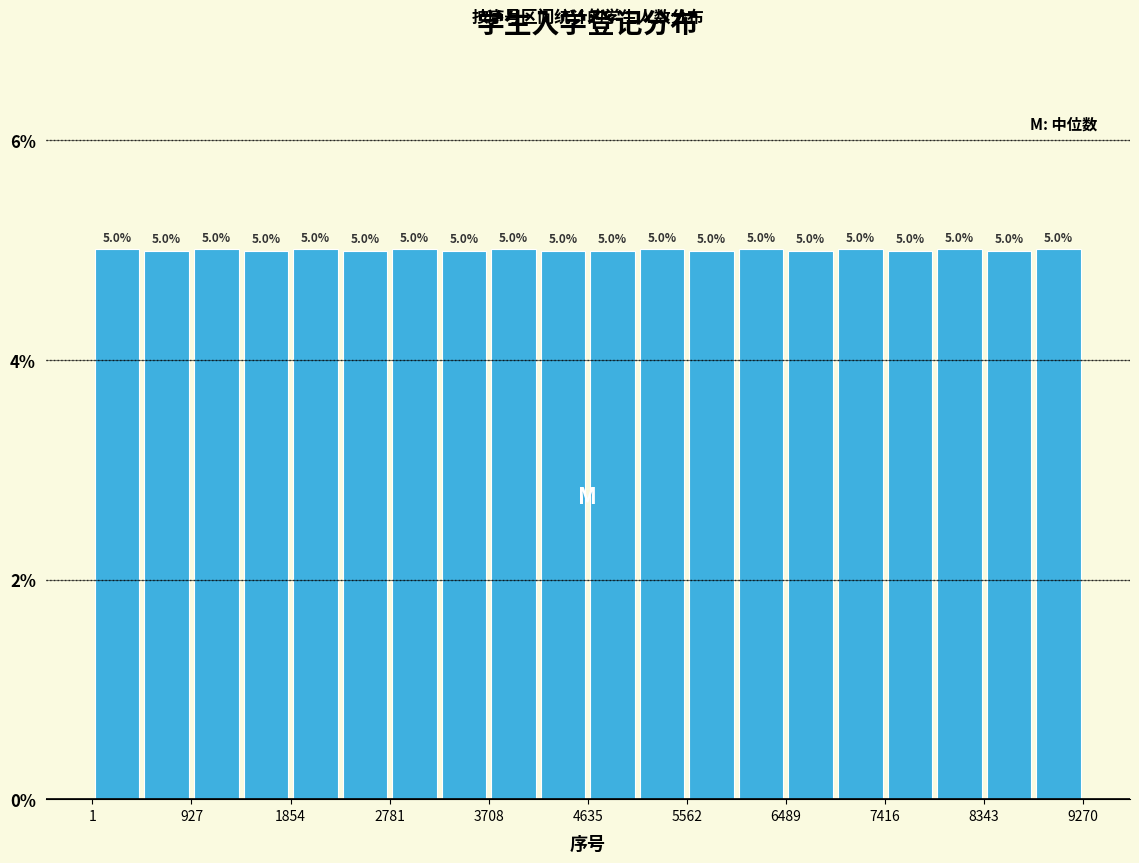

Reading left to right, list every bar in this chart as the range it spans on the x-axis followed by its height. The bar edges are not printed on the chart, so give them approximately, as read against the axis.

0 to 500: 5.0
500 to 900: 5.0
900 to 1400: 5.0
1400 to 1900: 5.0
1900 to 2300: 5.0
2300 to 2800: 5.0
2800 to 3200: 5.0
3200 to 3700: 5.0
3700 to 4200: 5.0
4200 to 4600: 5.0
4600 to 5100: 5.0
5100 to 5600: 5.0
5600 to 6000: 5.0
6000 to 6500: 5.0
6500 to 7000: 5.0
7000 to 7400: 5.0
7400 to 7900: 5.0
7900 to 8300: 5.0
8300 to 8800: 5.0
8800 to 9300: 5.0